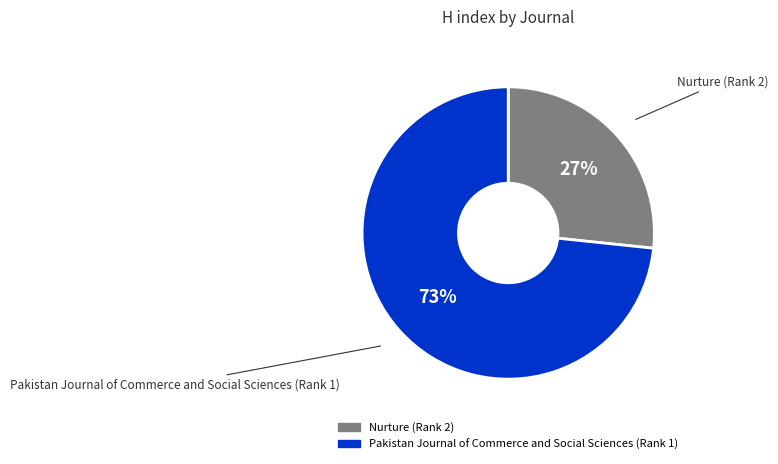

Which category accounts for the majority?

Pakistan Journal of Commerce and Social Sciences (Rank 1)